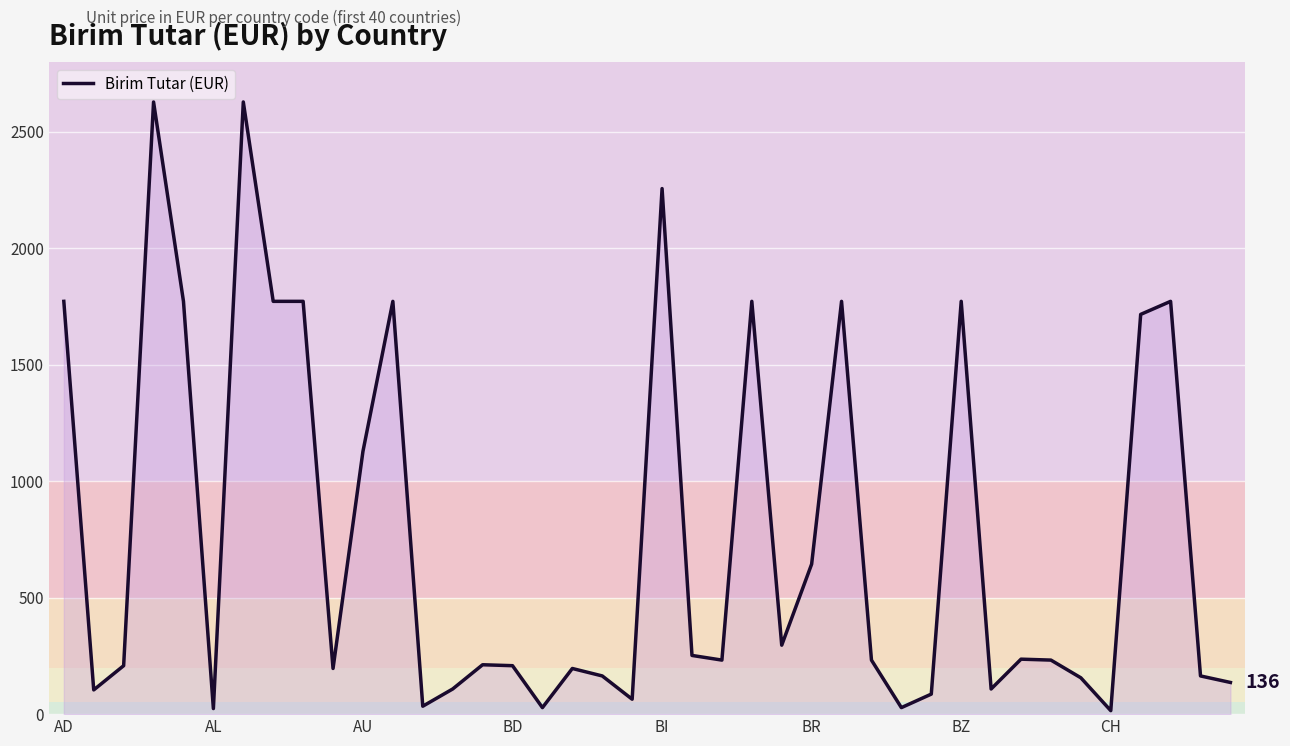

What is the maximum value shown in the chart?

2628